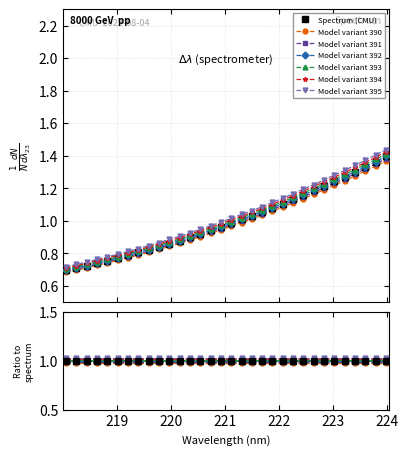

Which has a higher value, 219.9712 or 218.6332?

219.9712